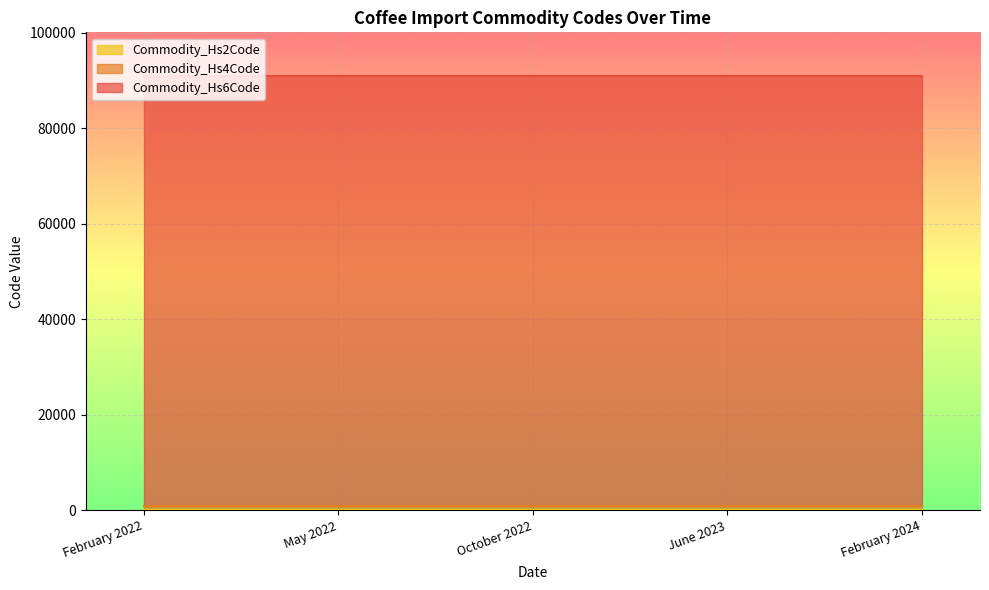

Reading left to right, extract all data points from this chart.

Commodity_Hs6Code: February 2022=90121	May 2022=90121	October 2022=90121	June 2023=90121	February 2024=90121
Commodity_Hs4Code: February 2022=901	May 2022=901	October 2022=901	June 2023=901	February 2024=901
Commodity_Hs2Code: February 2022=9	May 2022=9	October 2022=9	June 2023=9	February 2024=9